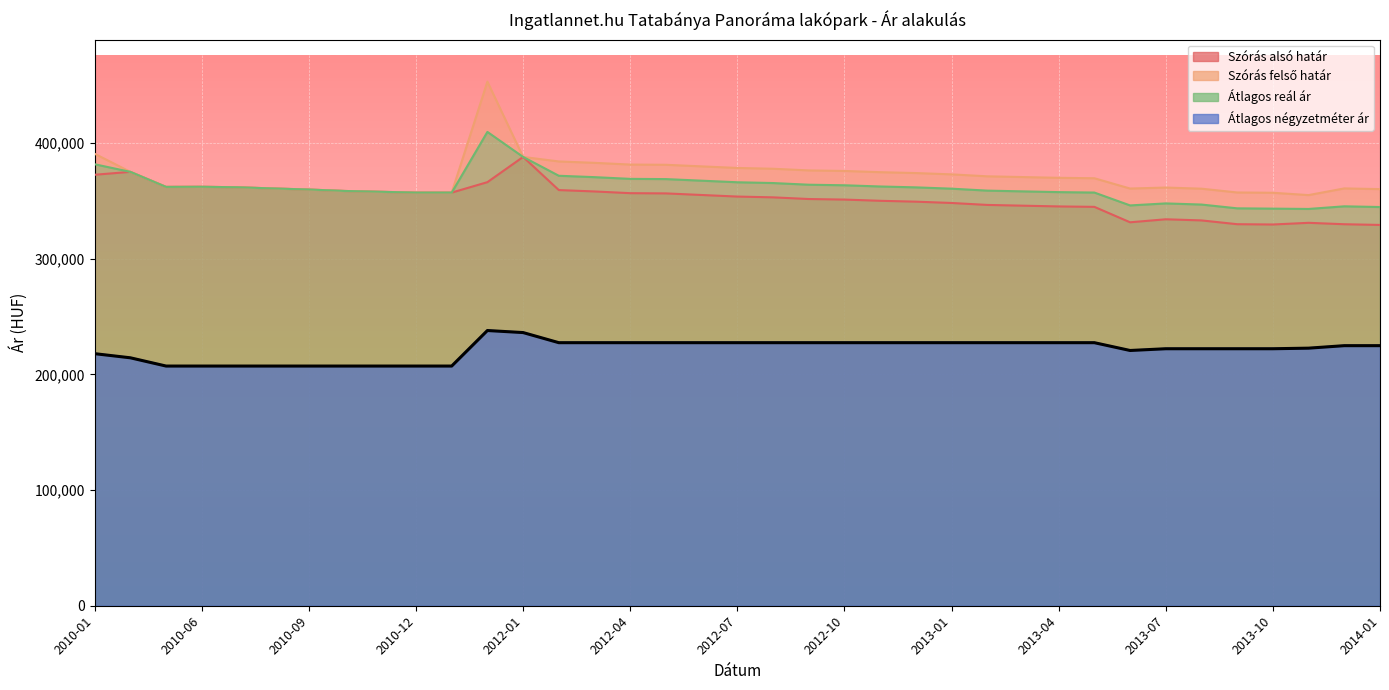

What is the sum of the Szórás felső határ values at 2013-07 and 2010-09?

721610